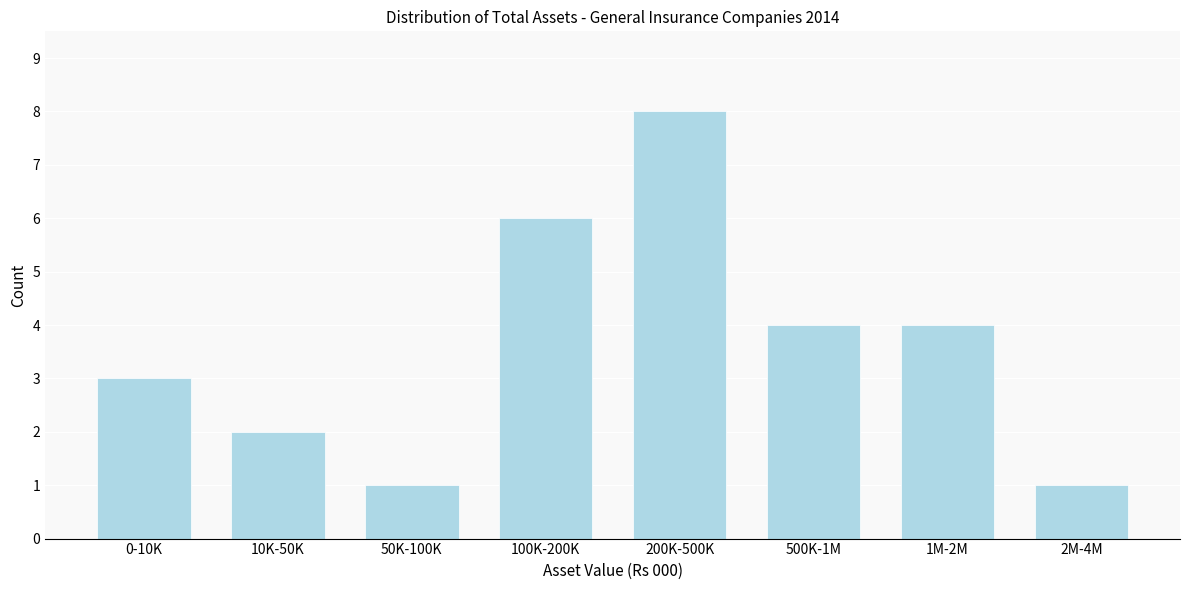

Reading right to left, extract all data points from this chart.

2M-4M=1	1M-2M=4	500K-1M=4	200K-500K=8	100K-200K=6	50K-100K=1	10K-50K=2	0-10K=3